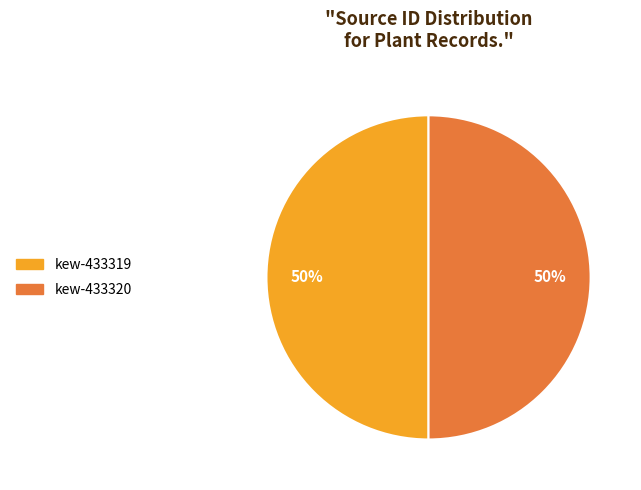

The kew-433319 slice represents 44% of the pie. True or false?

False